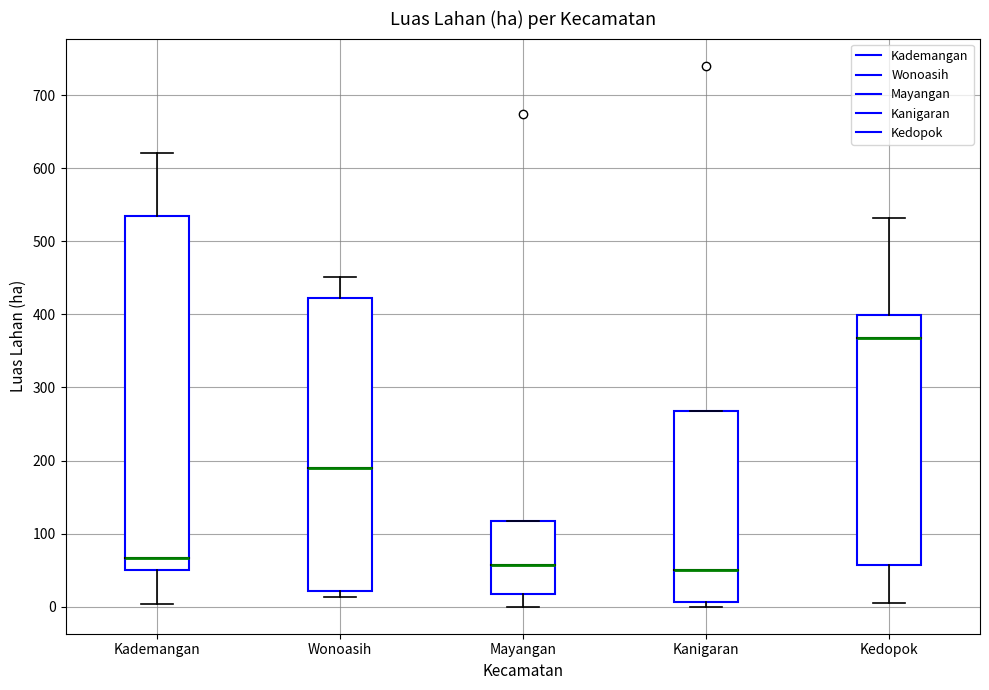

Reading left to right, transcribe this box plot: for each box, give where its median line is, the range the box spans, and where its two whiskers end, as read against the y-axis. The values are not printed on the chart, so give them approximately, as read against the axis.

Kademangan: median 70, box 50 to 540, whiskers 0 to 620
Wonoasih: median 190, box 20 to 420, whiskers 10 to 450
Mayangan: median 60, box 20 to 120, whiskers 0 to 120
Kanigaran: median 50, box 10 to 270, whiskers 0 to 270
Kedopok: median 370, box 60 to 400, whiskers 10 to 530